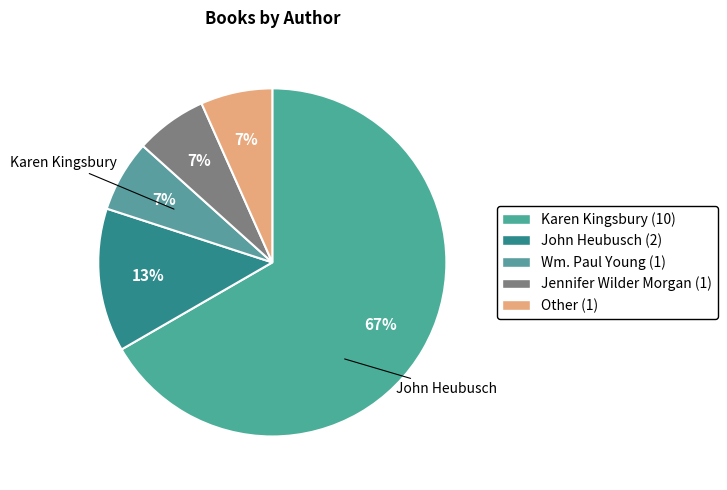

Rank the categories by value from lowest to highest.

Wm. Paul Young, Jennifer Wilder Morgan, Other, John Heubusch, Karen Kingsbury